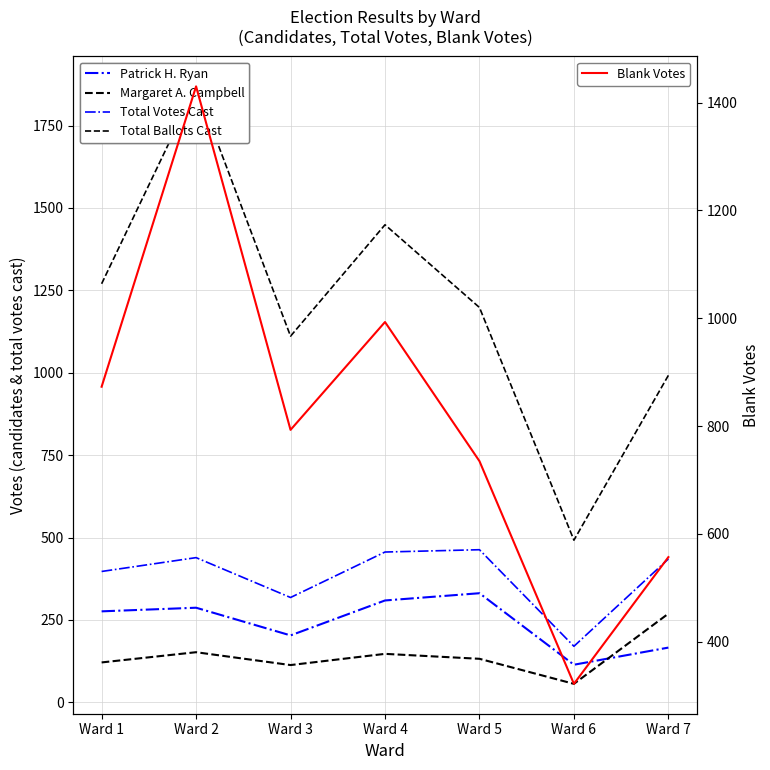

Which series has the largest range (max minus min)?

Total Ballots Cast